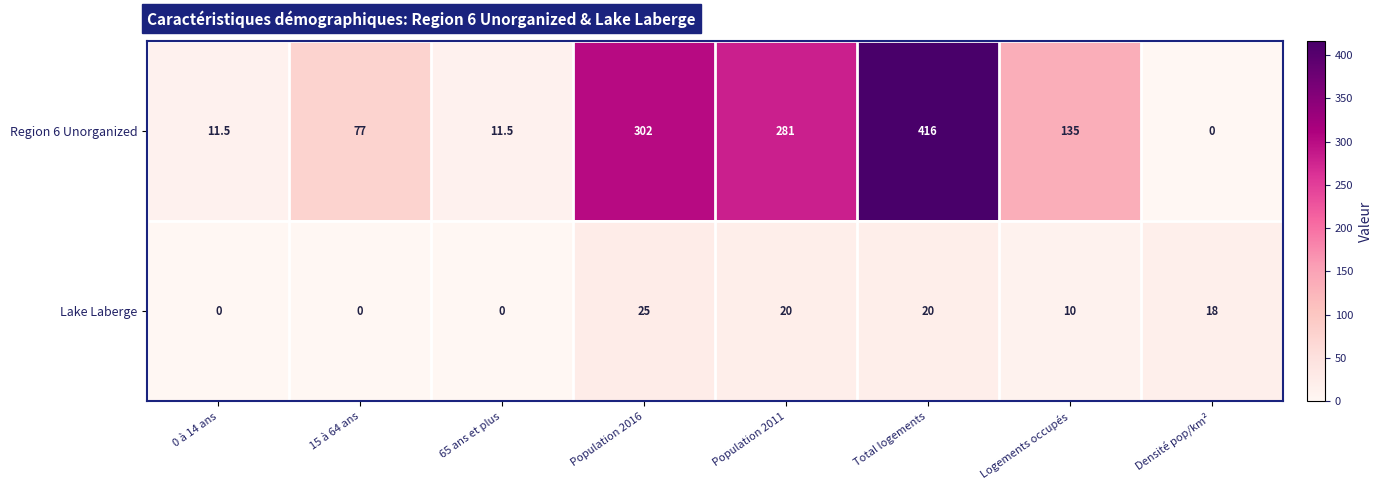

Reading left to right, transcribe all the data shown in this chart.

Region 6 Unorganized: 0 à 14 ans=11.5	15 à 64 ans=77.0	65 ans et plus=11.5	Population 2016=302.0	Population 2011=281.0	Total logements=416.0	Logements occupés=135.0	Densité pop/km²=0.0
Lake Laberge: 0 à 14 ans=0.0	15 à 64 ans=0.0	65 ans et plus=0.0	Population 2016=25.0	Population 2011=20.0	Total logements=20.0	Logements occupés=10.0	Densité pop/km²=18.0